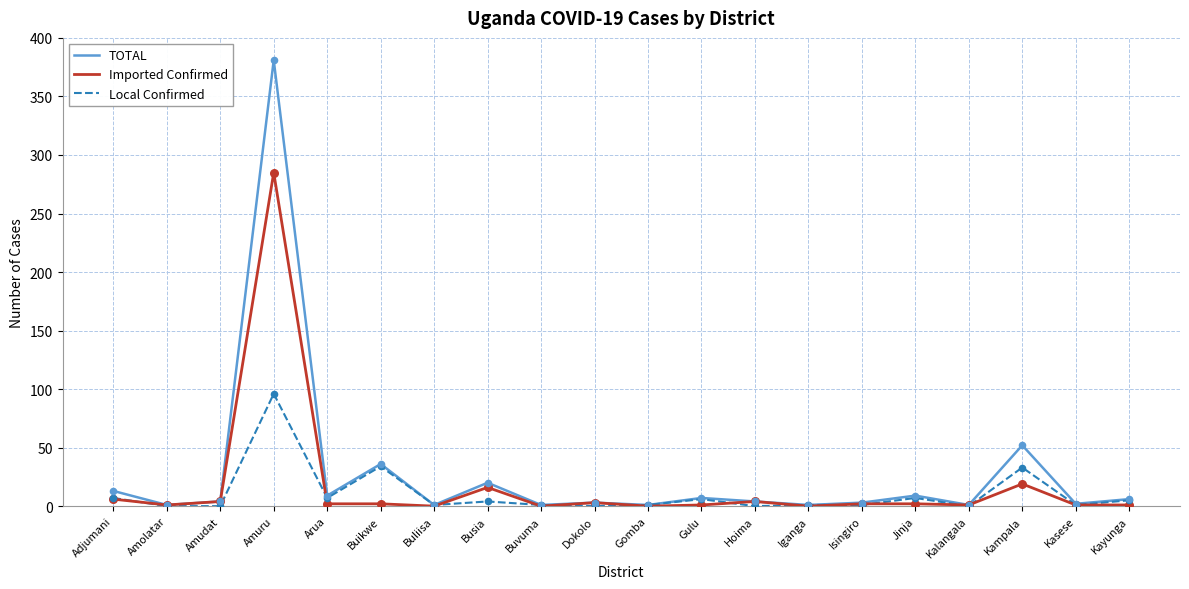

Between Amuru and Buvuma, which series saw the biggest shift?

TOTAL